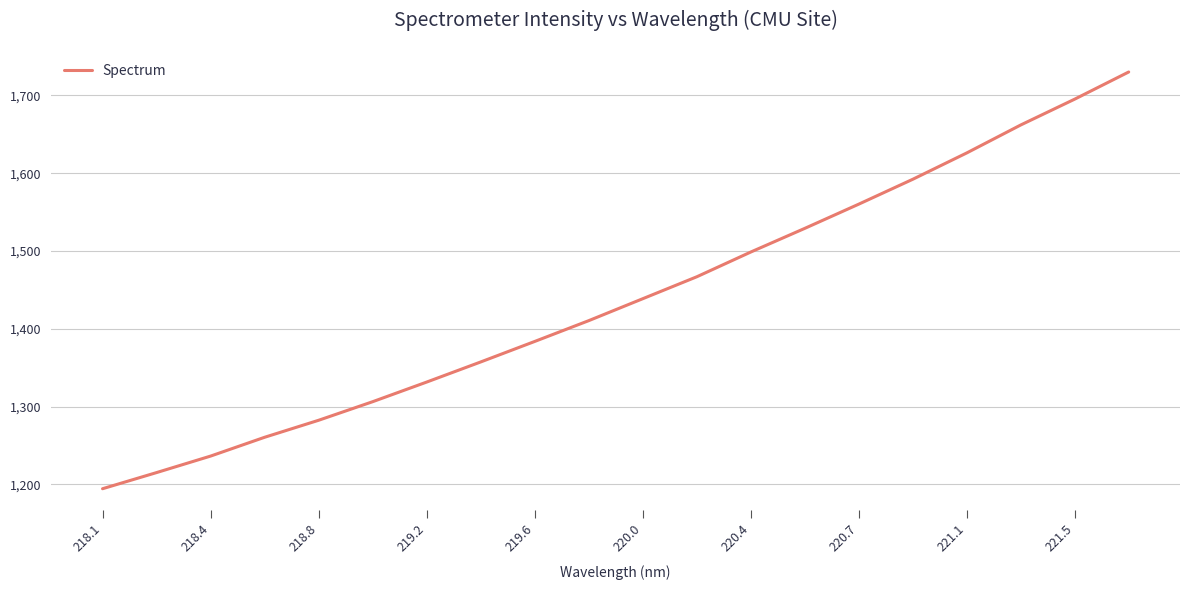

What is the greatest value displayed?

1730.2